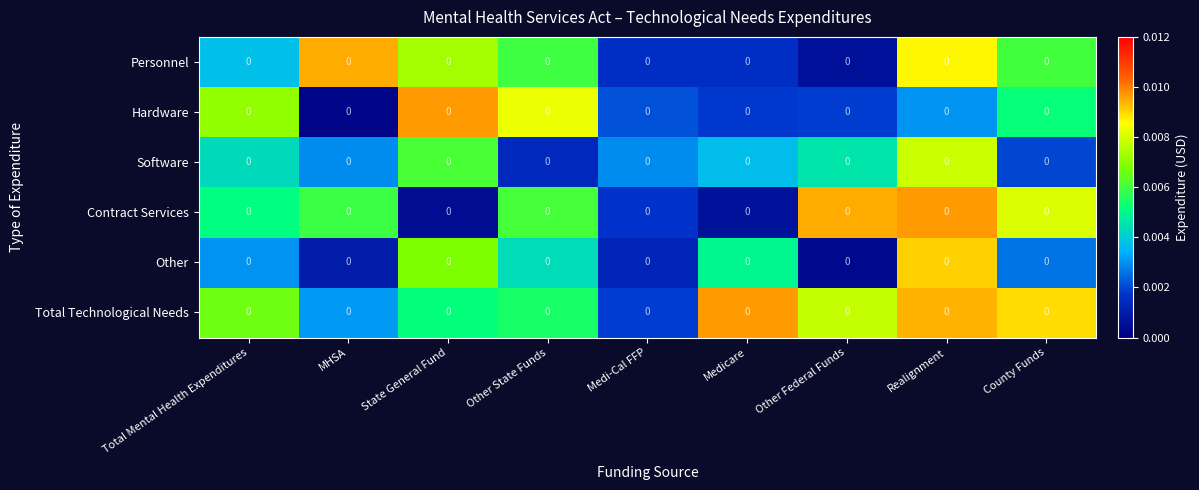

The value of Software at Other Federal Funds is 0.0. True or false?

False